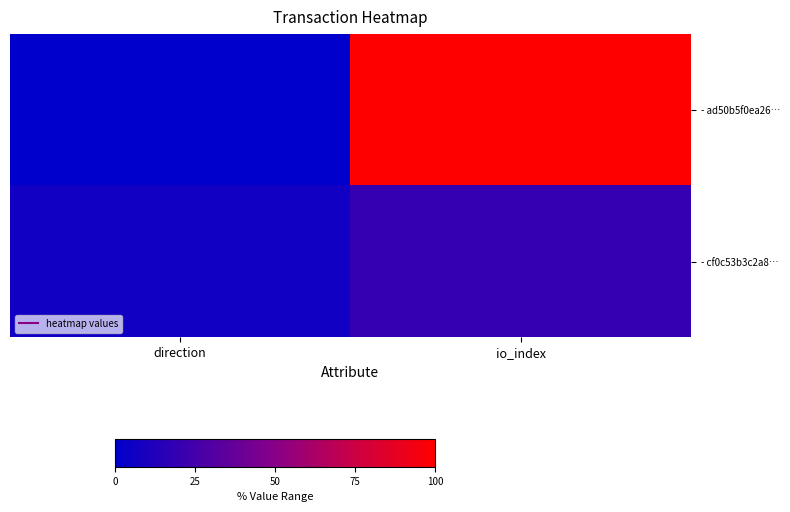

Between io_index and direction, which is larger?

io_index